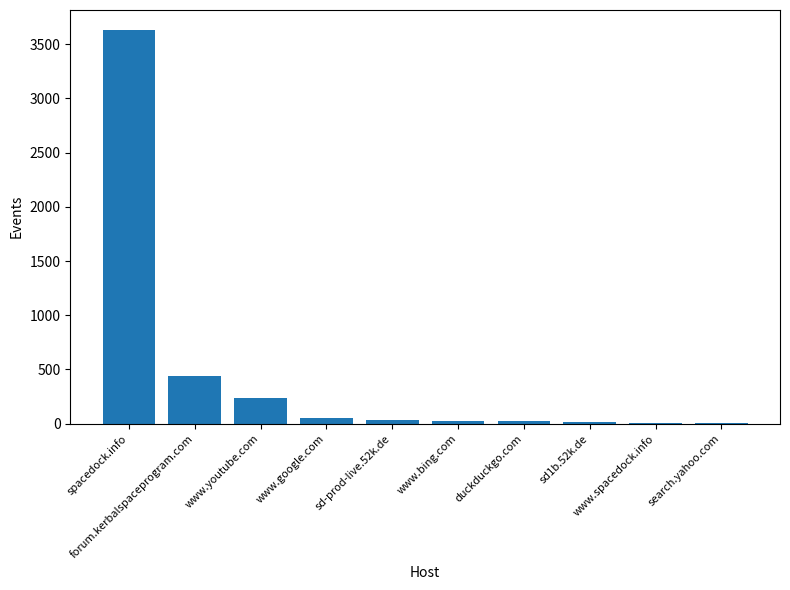

What is the sum of all values?

4467